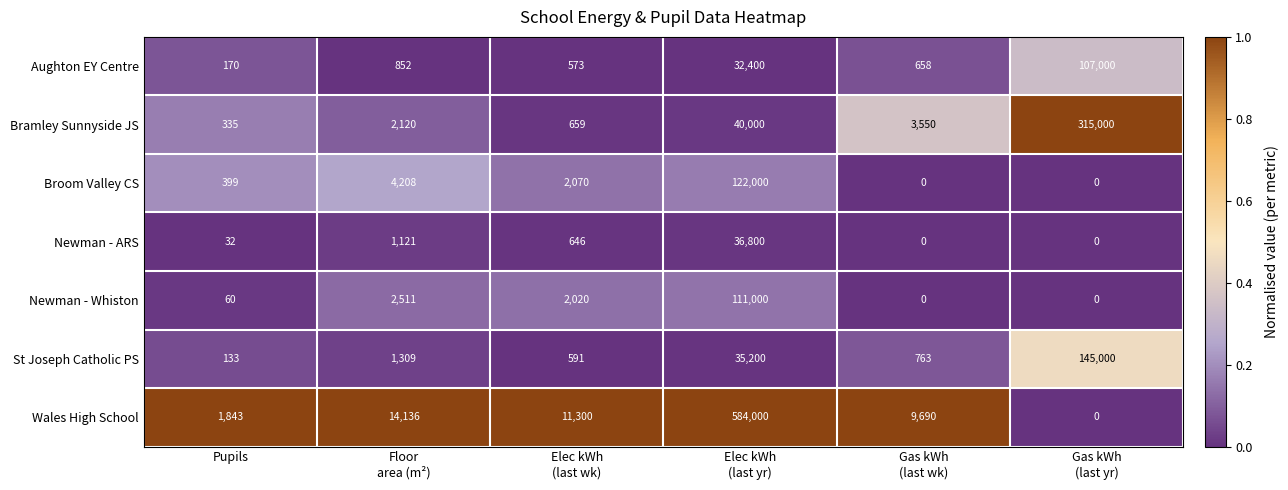

What is the greatest value displayed?

584000